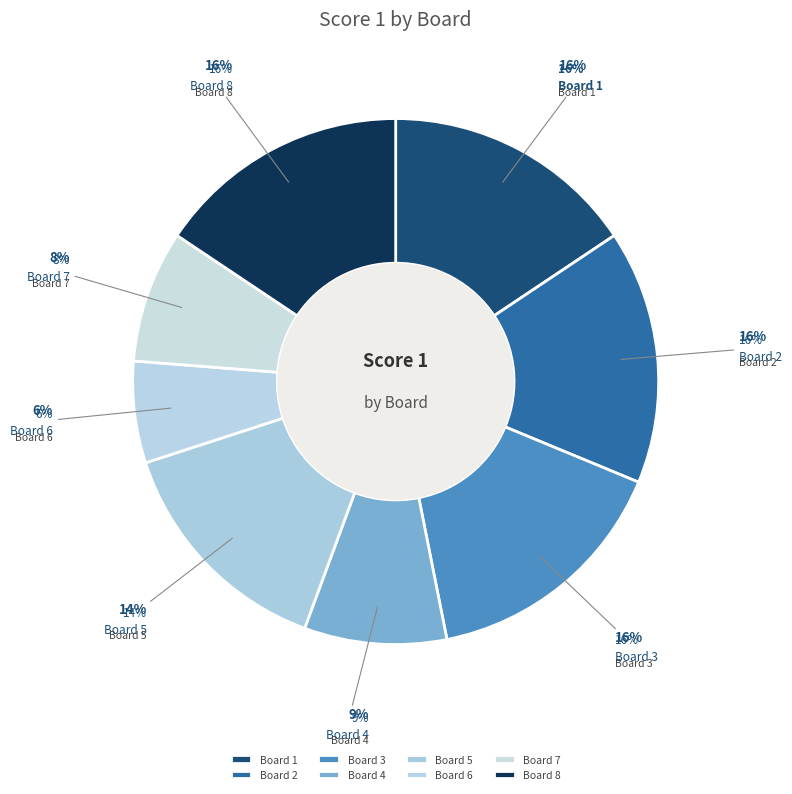

Is there any slice that represents more than half of the pie?

No